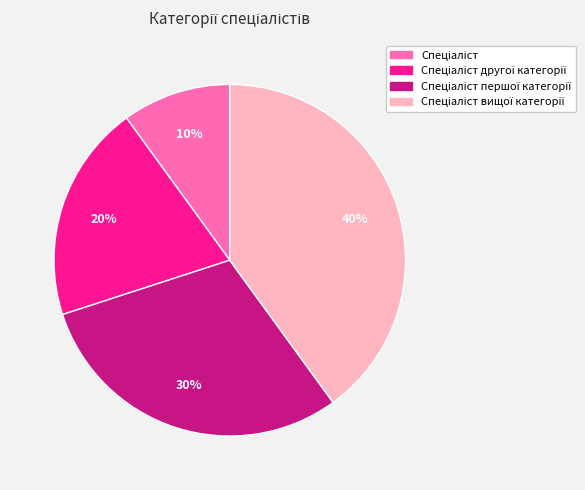

Does any single category account for the majority?

No